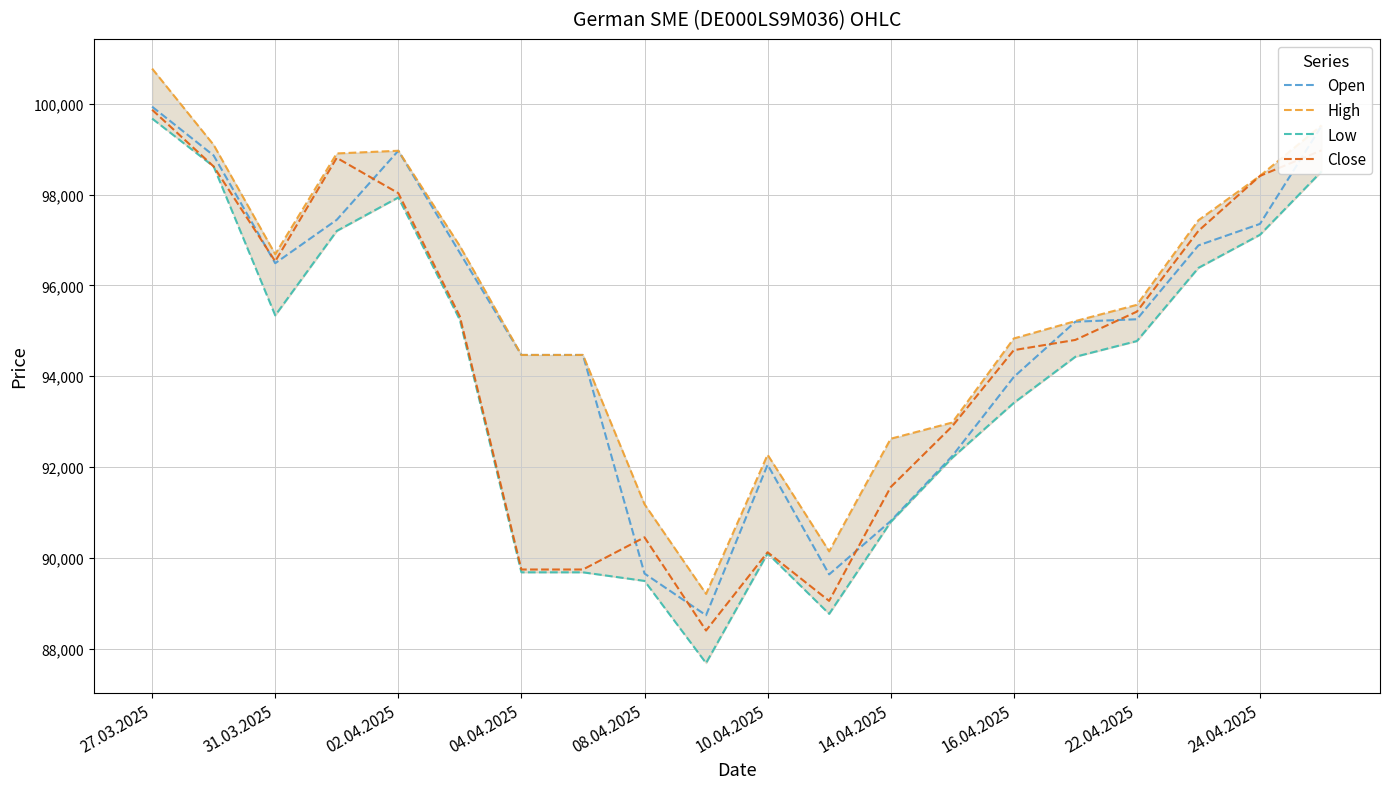

At which category is the sum across all series the highest?

27.03.2025